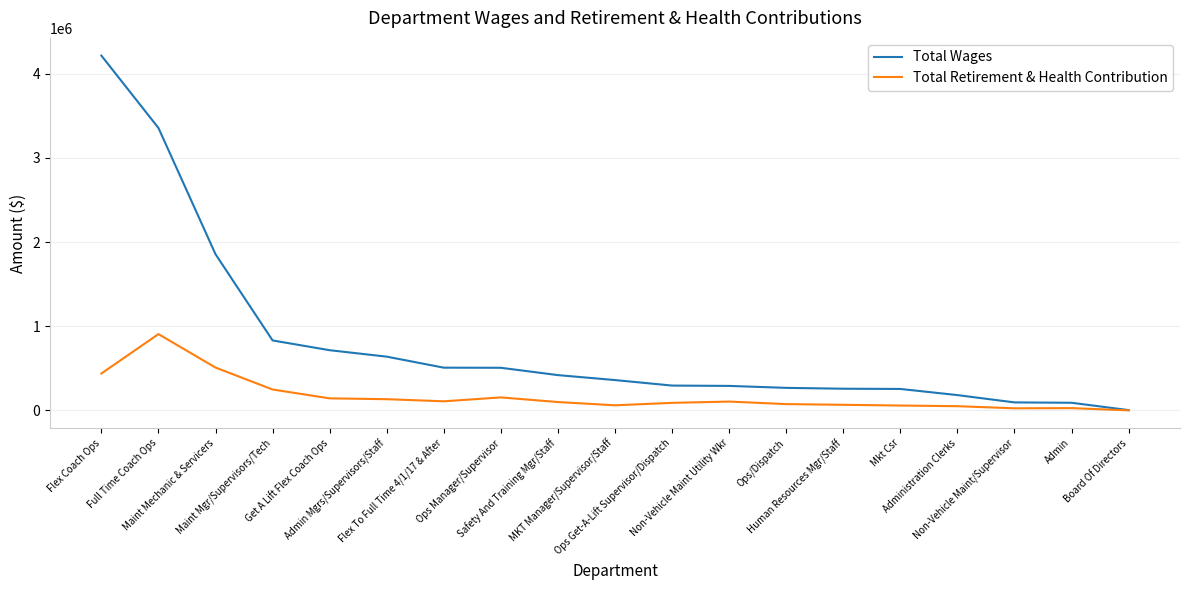

Which series changed the most between Get A Lift Flex Coach Ops and Non-Vehicle Maint/Supervisor?

Total Wages